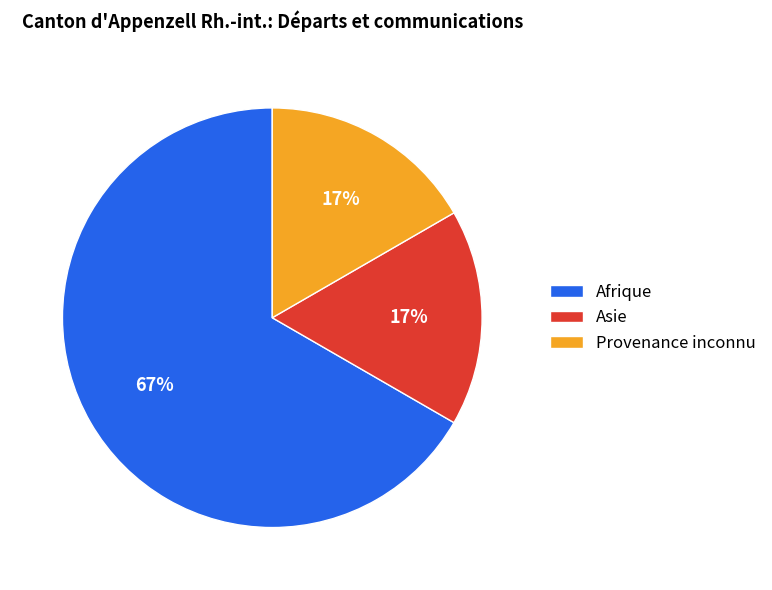

To the nearest percent, what is the difference between the Afrique and Asie slice percentages?

50%